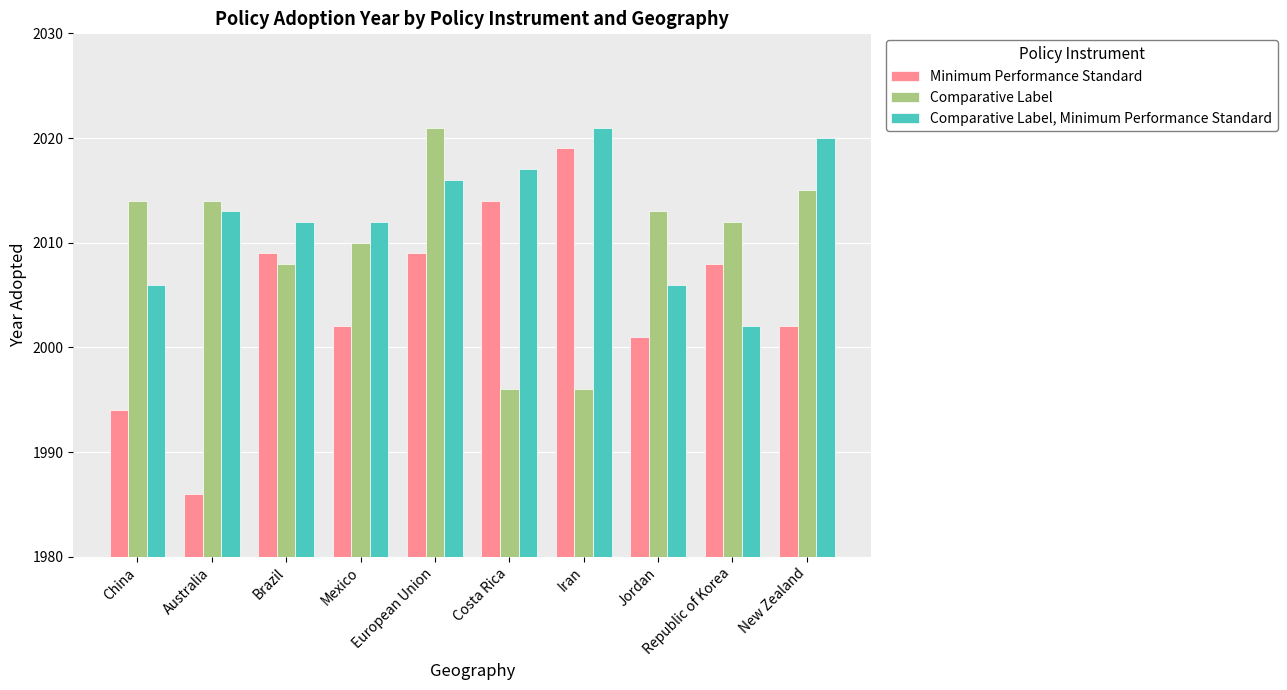

Which series has the largest total across all categories?

Comparative Label, Minimum Performance Standard